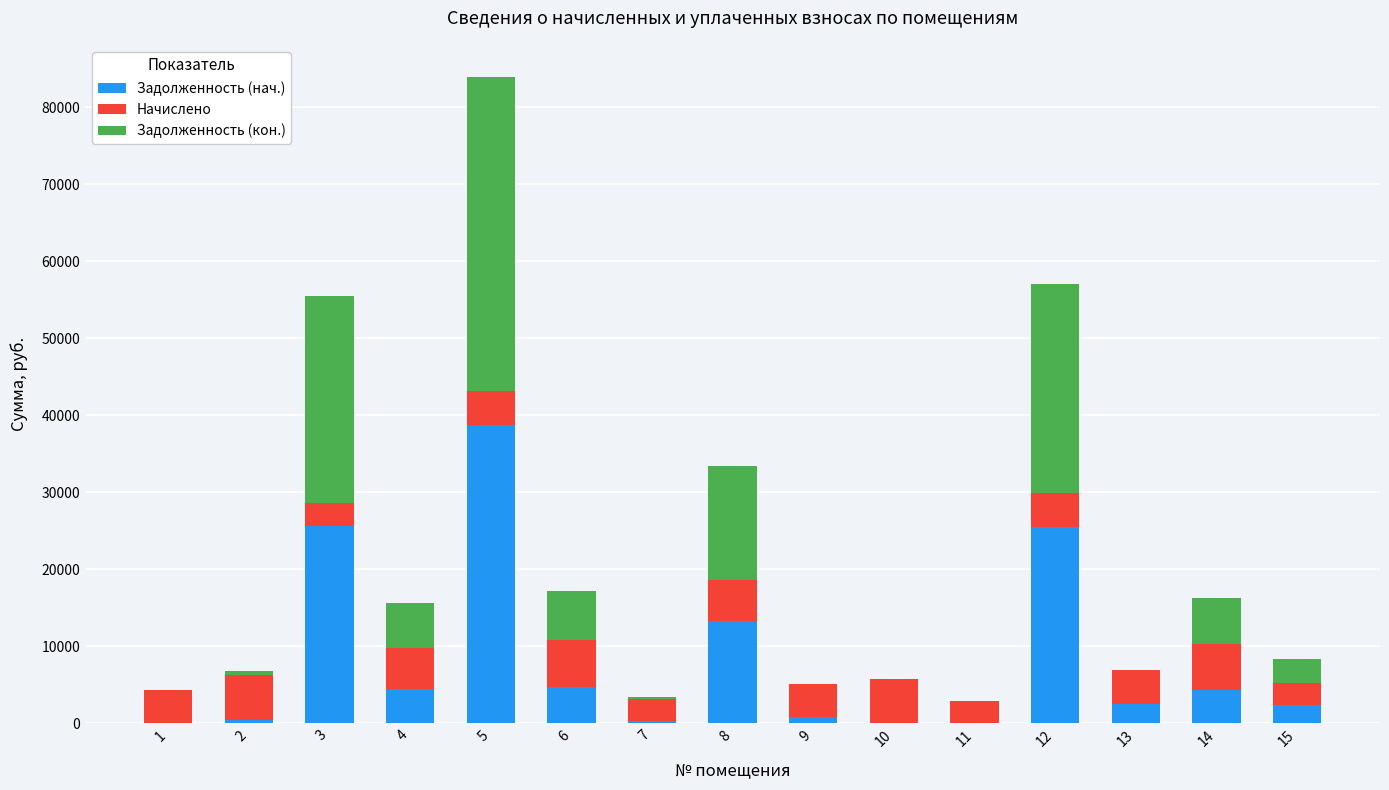

How many data points does each series have?

15